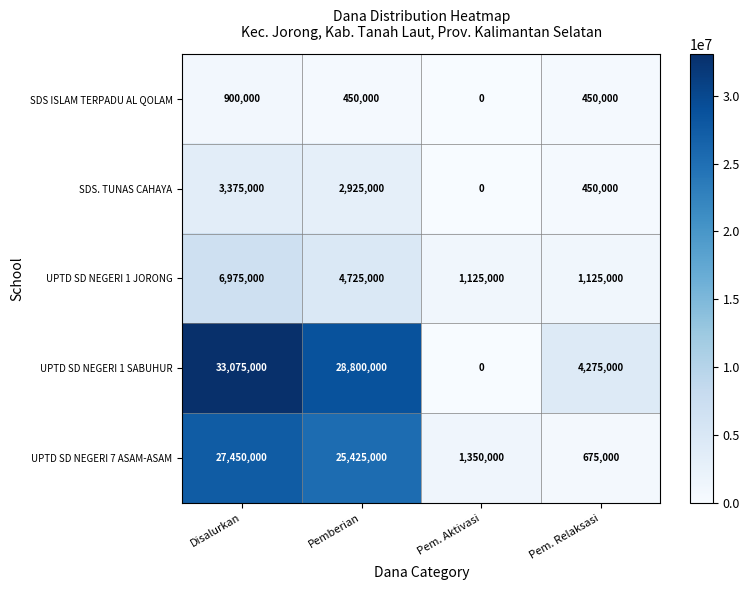

What is the average value of the SDS ISLAM TERPADU AL QOLAM series?

450000